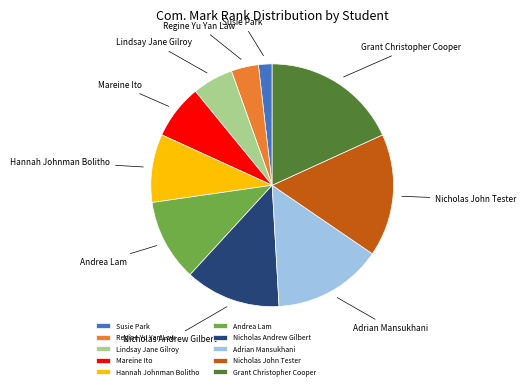

What is the smallest slice in the pie chart?

Susie Park